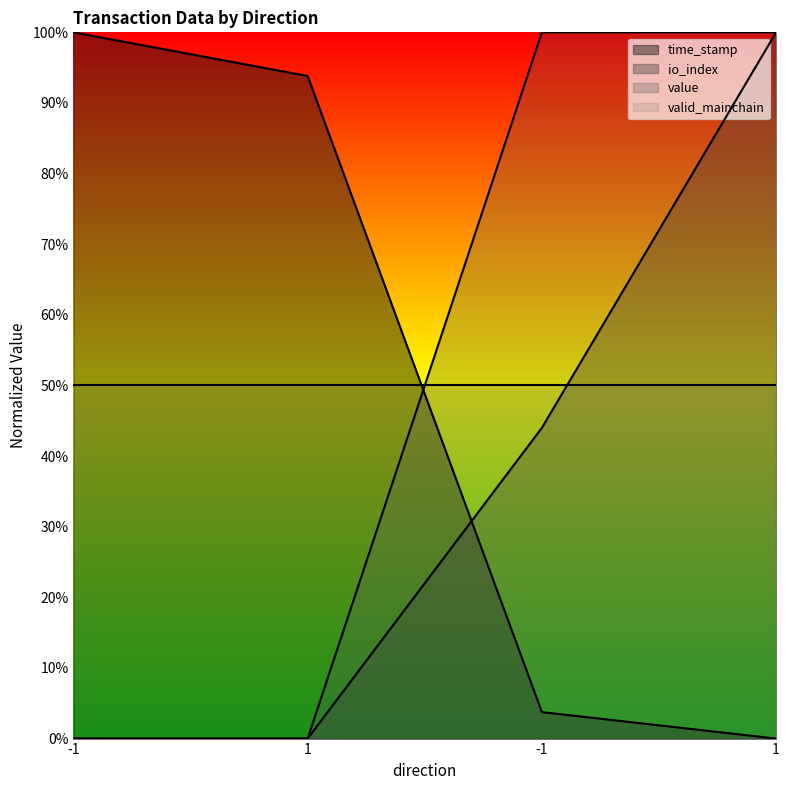

How many data points in io_index are above 0?

2